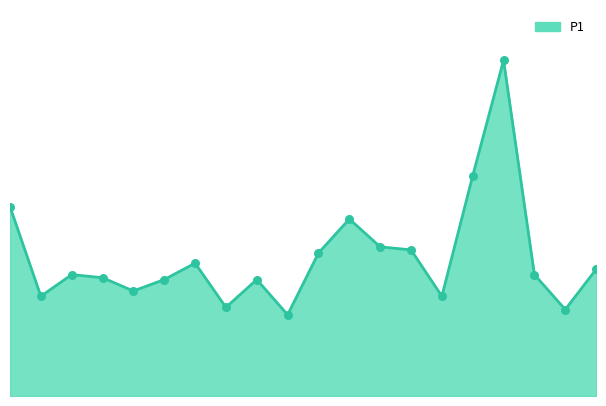

Is this an area chart (filled region under the line)?

Yes